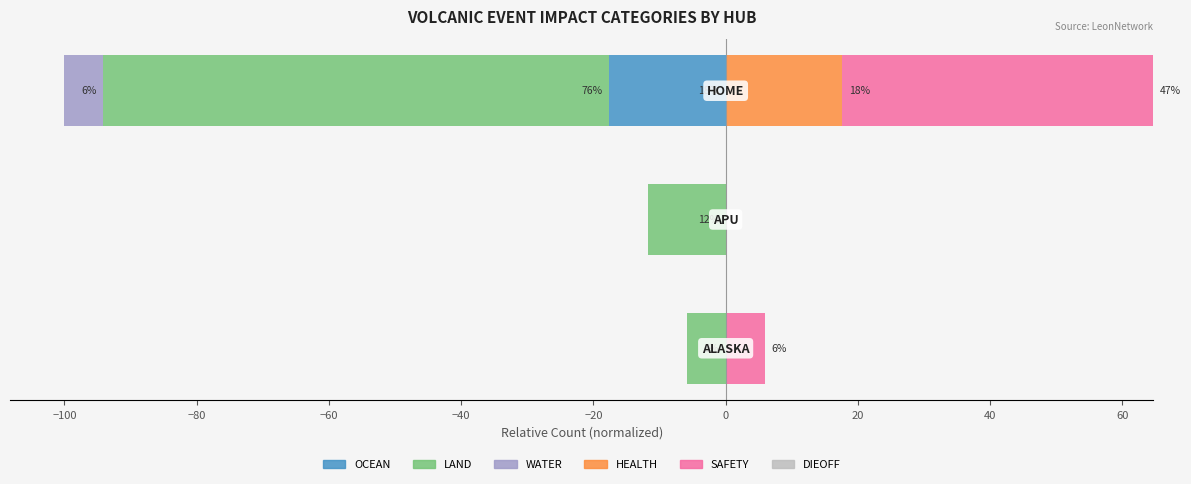

What is the lowest value of the LAND series?

-76.5